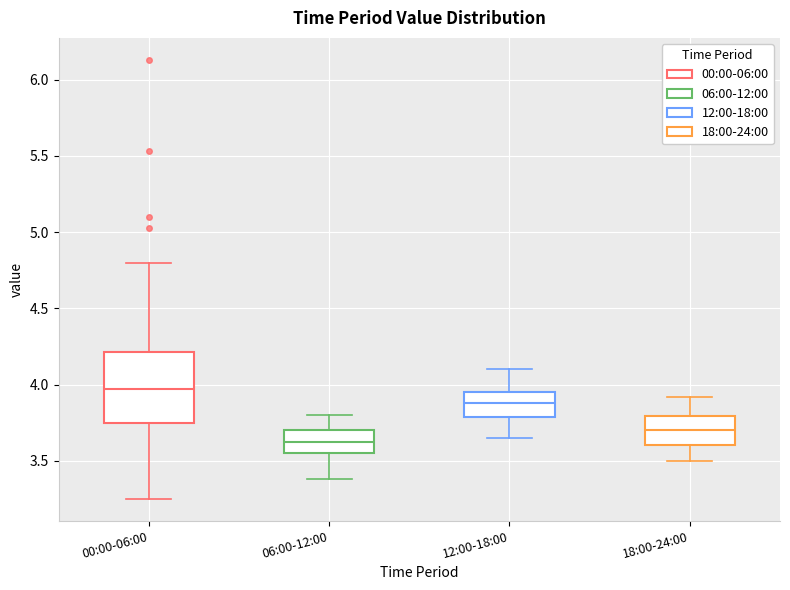

Which box has the lowest median line?

06:00-12:00